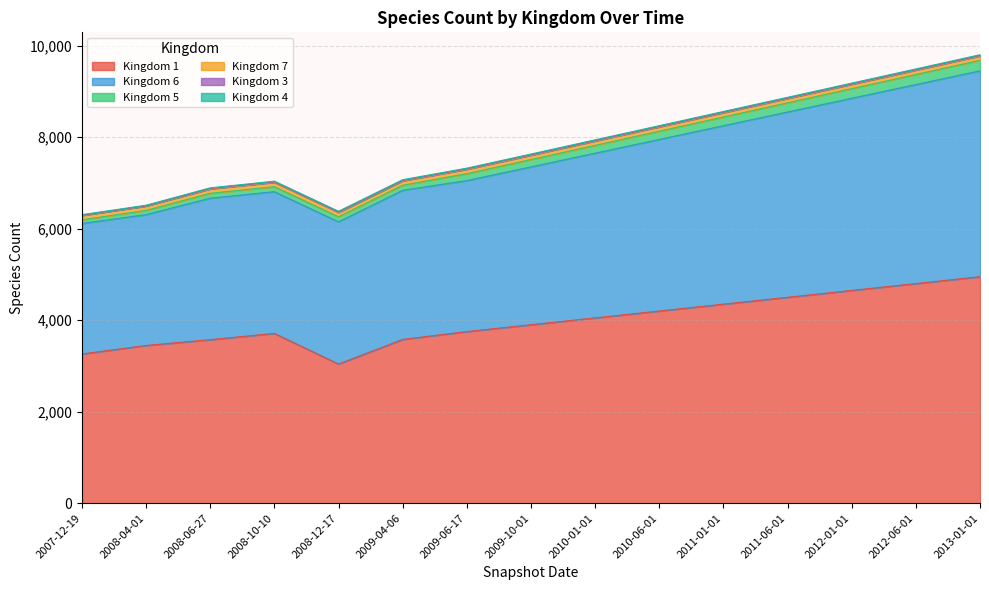

True or false: 6 and 4 cross at least once.

False